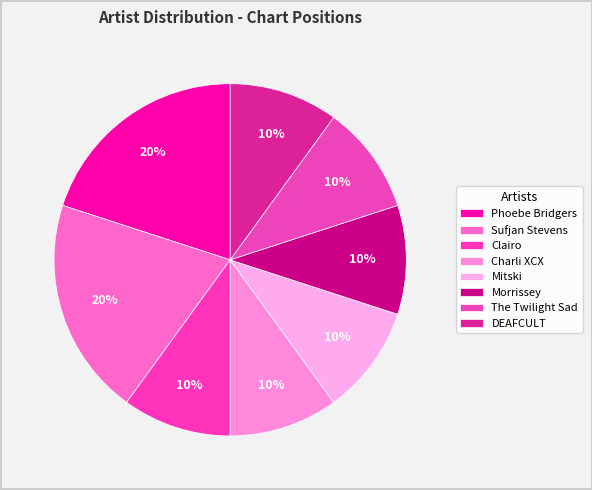

To the nearest percent, what is the difference between the largest and smallest slice percentages?

10%